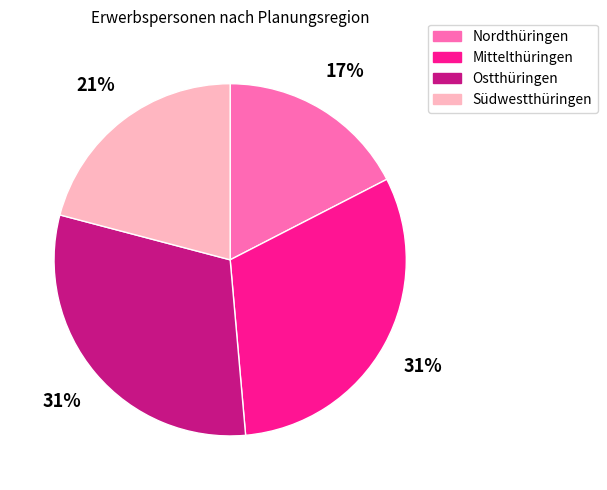

How many segments does this pie chart have?

4